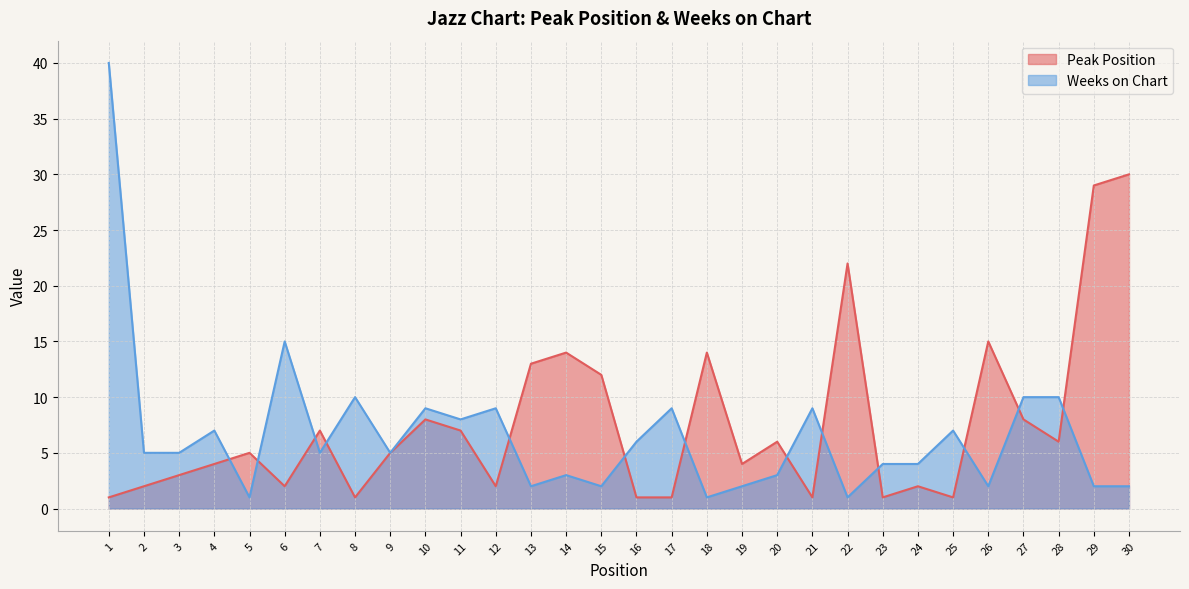

The value of Peak Position at 30 is 8. True or false?

False